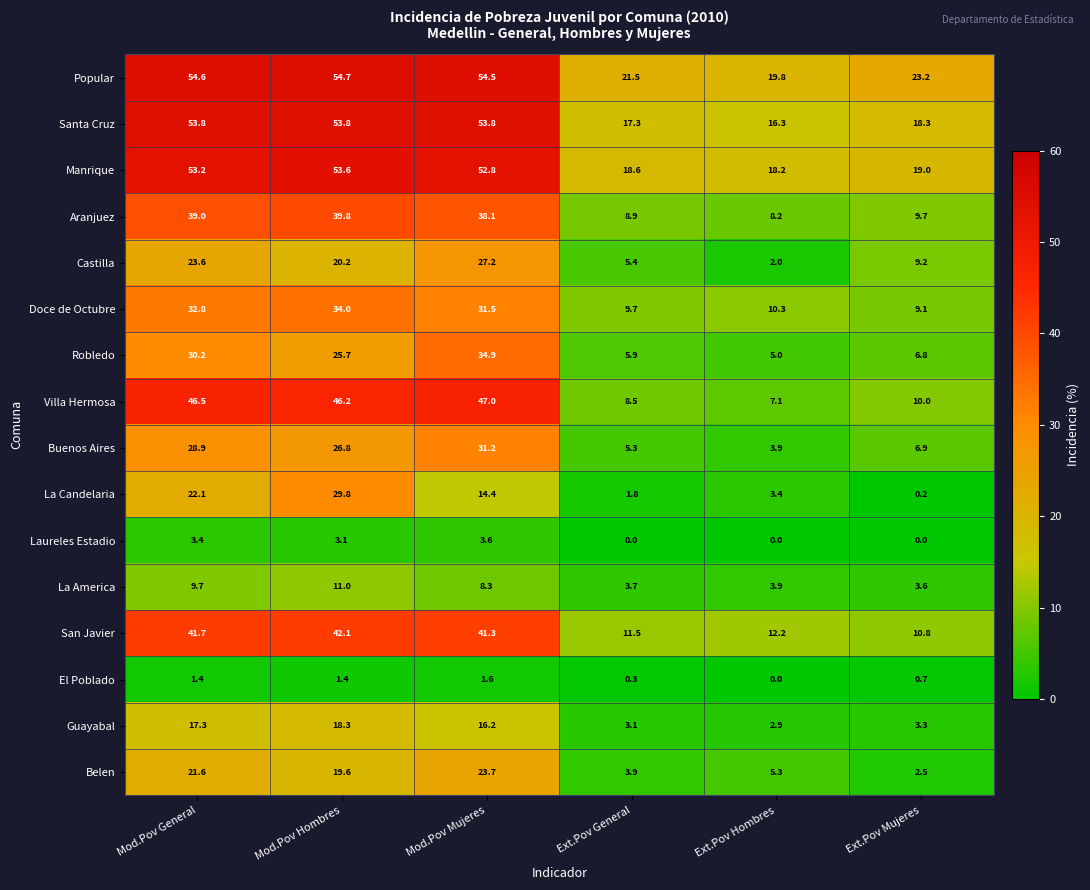

Is it true that Castilla equals 27.2 at Mod.Pov Mujeres?

True